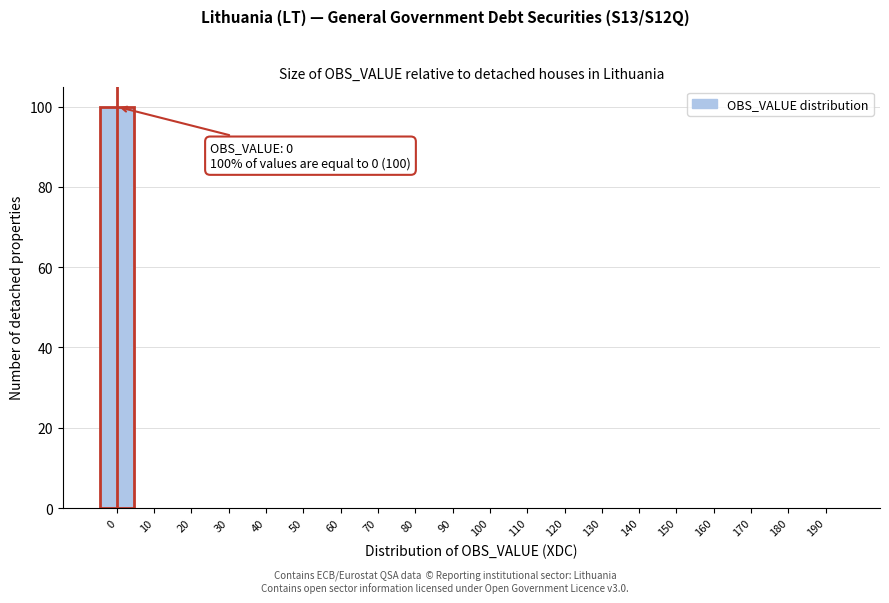

Reading left to right, list all the values displayed in this chart.

0=100	10=0	20=0	30=0	40=0	50=0	60=0	70=0	80=0	90=0	100=0	110=0	120=0	130=0	140=0	150=0	160=0	170=0	180=0	190=0